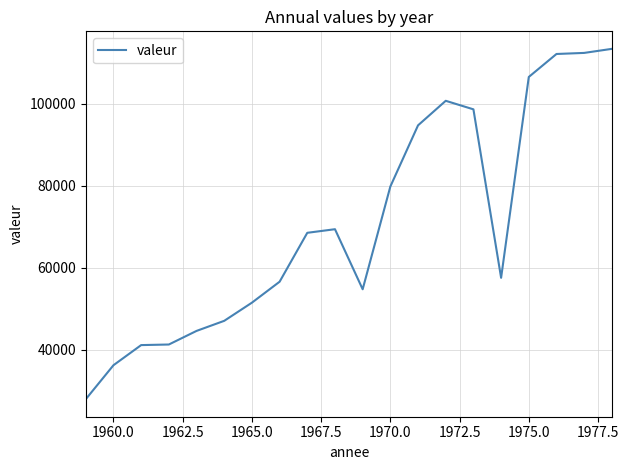

What is the difference between the maximum and minimum values?

85400